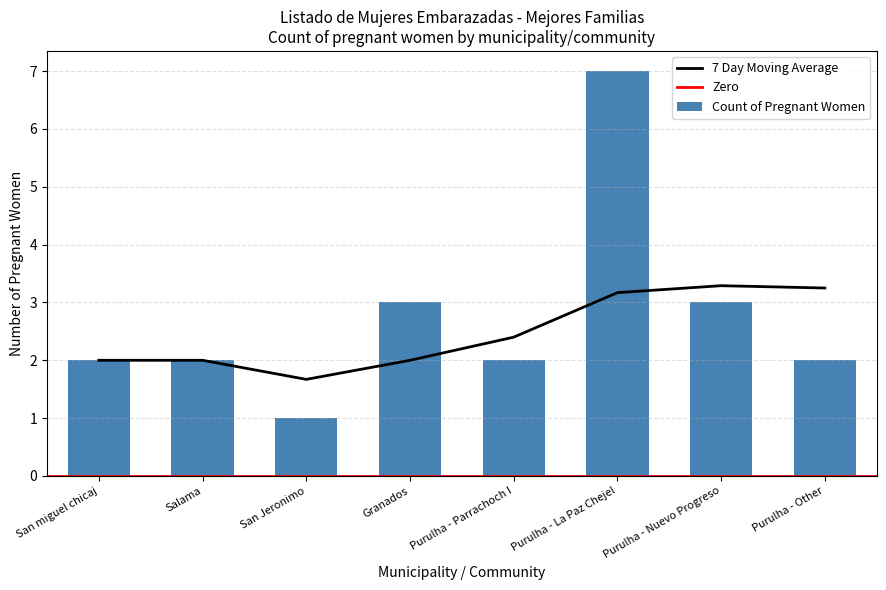

The value at Purulha - Other is 0. True or false?

False